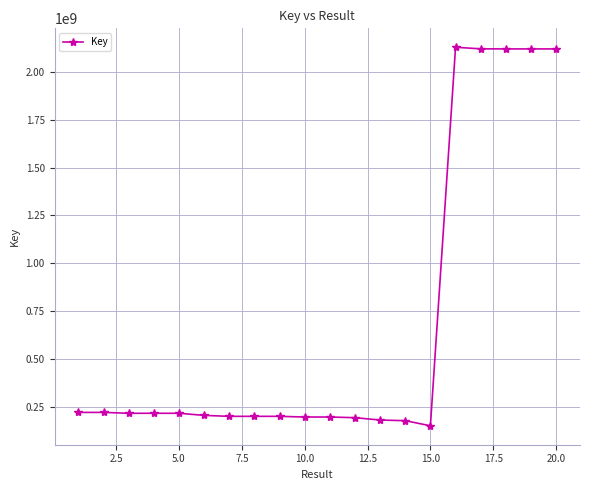

What is the value of the 8th point from the left?

201160383